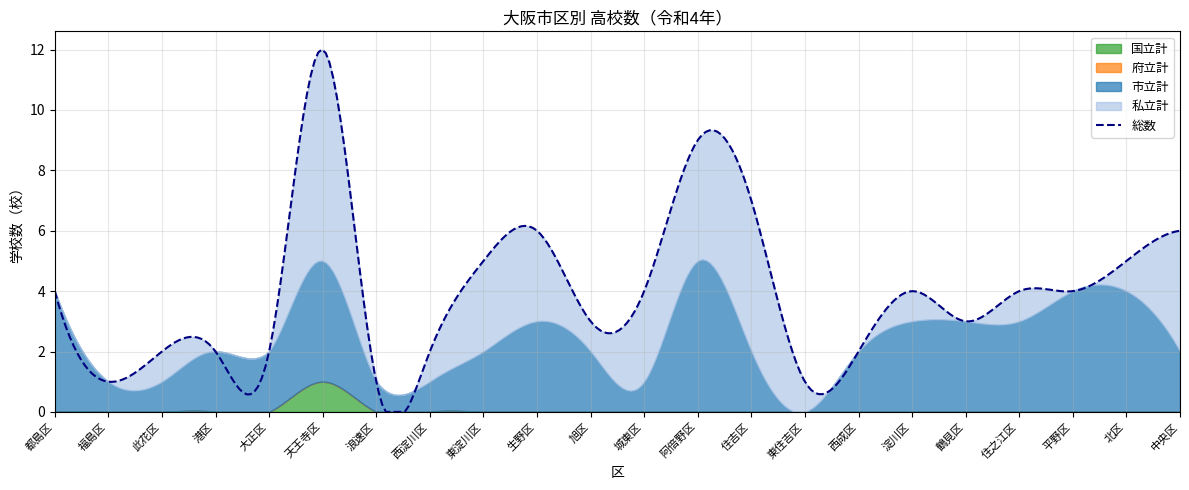

What is the sum of the 私立計 values at 西淀川区 and 住吉区?

6